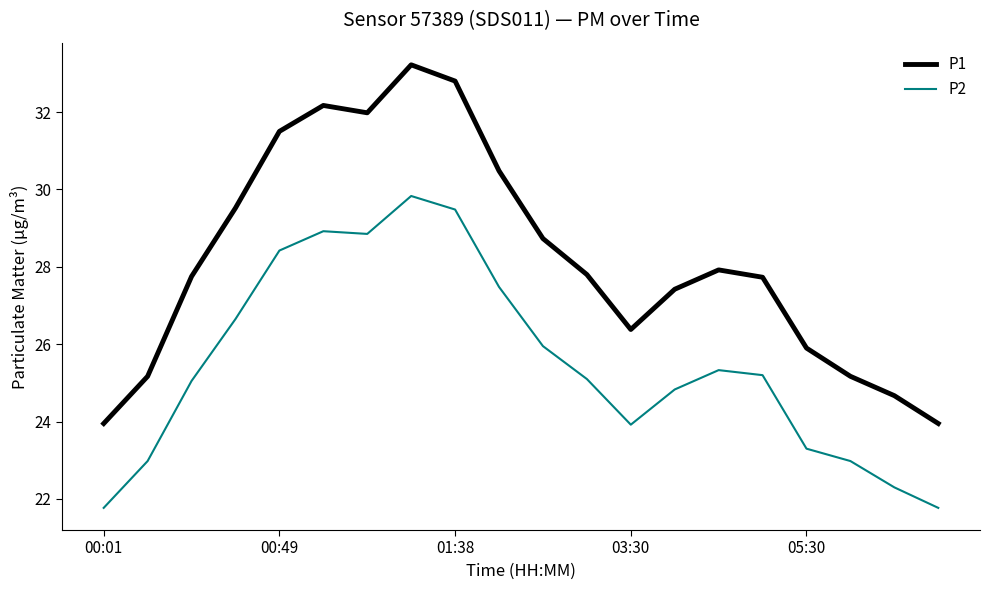

Rank the series by their average value, from highest to lowest.

P1, P2